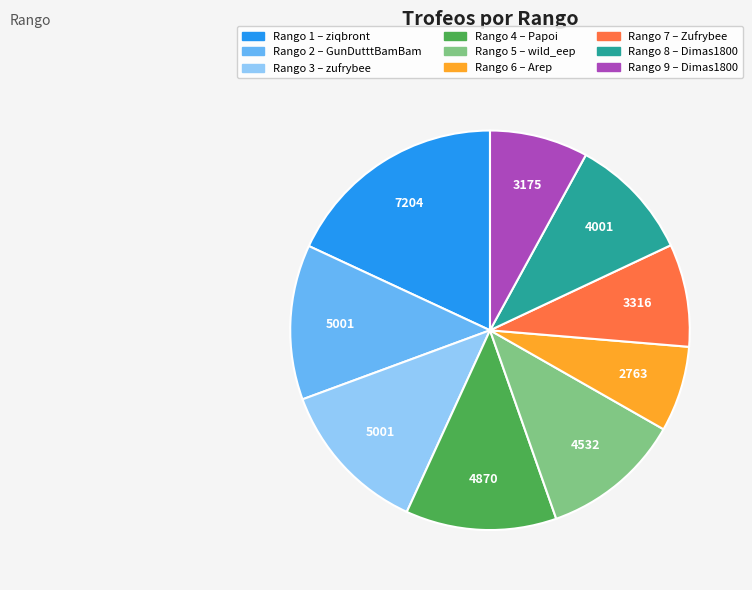

Does any single category account for the majority?

No